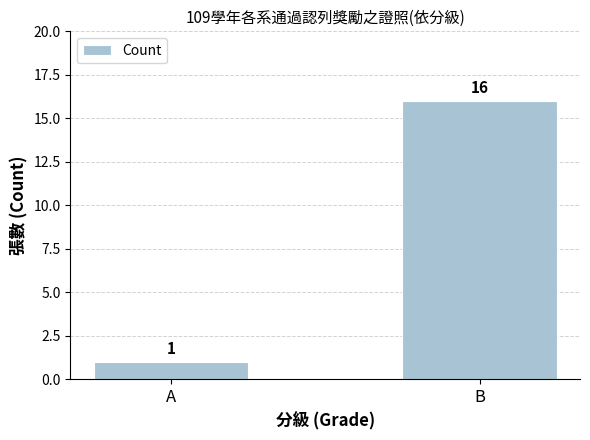

True or false: the data shows 16 at B.

True